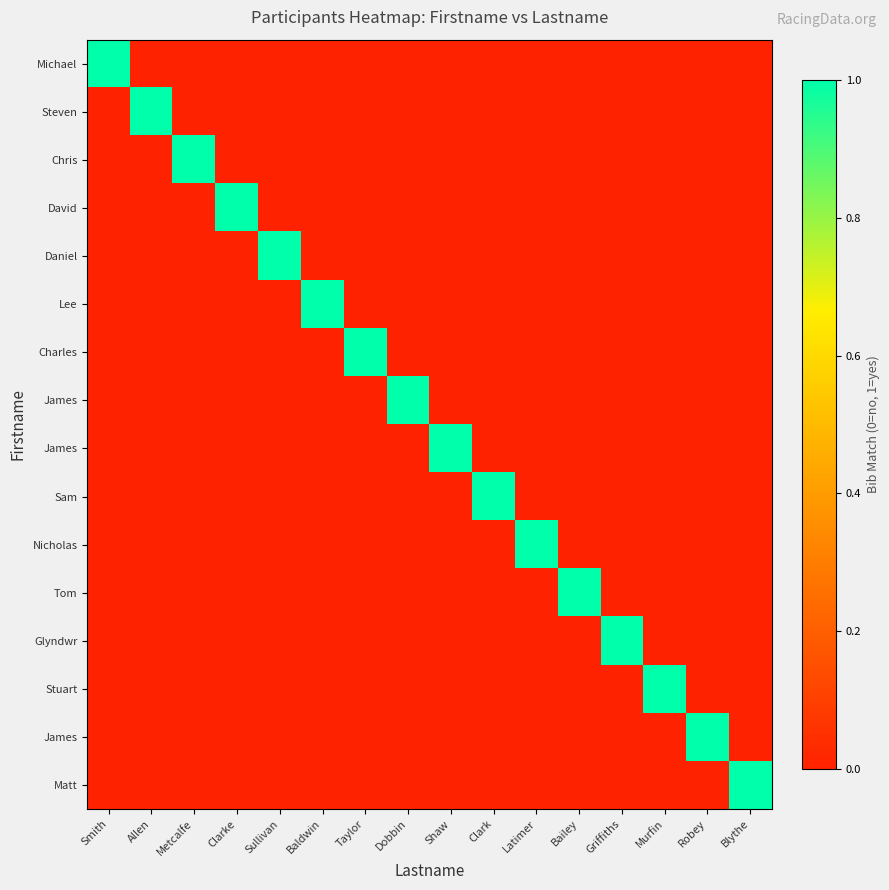

What is the spread (max minus min) of values at Clark?

1